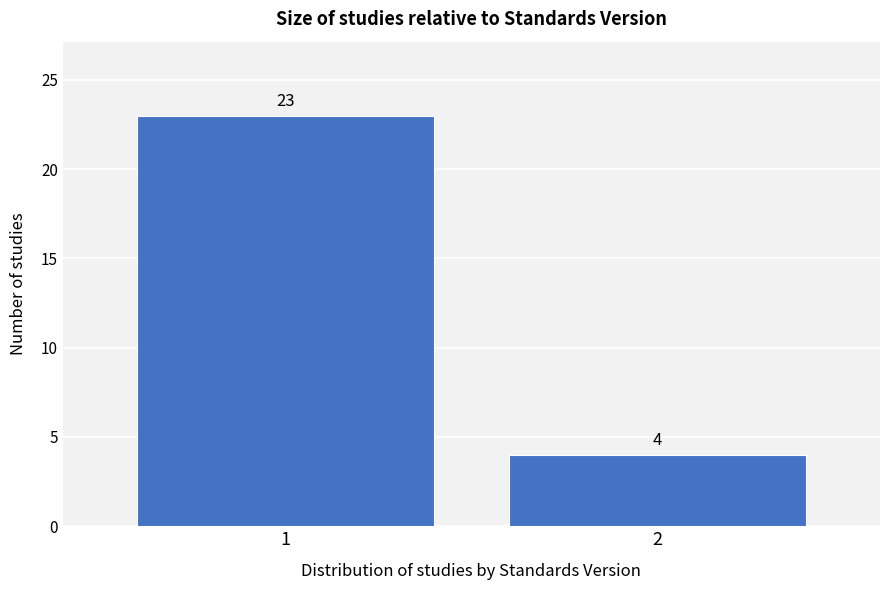

Reading right to left, what are all the values shown in this chart?

4	23